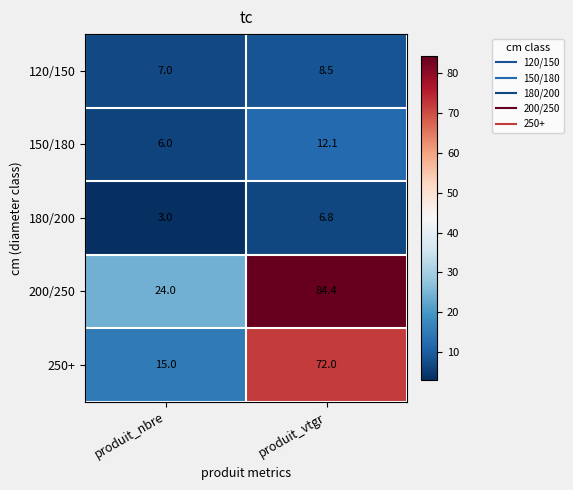

How many values in the 120/150 series exceed 8?

1